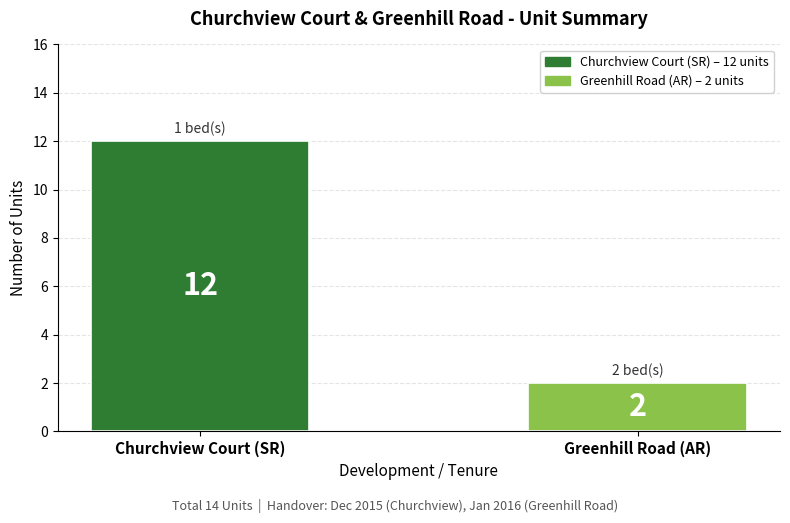

Count the number of categories in the chart.

2